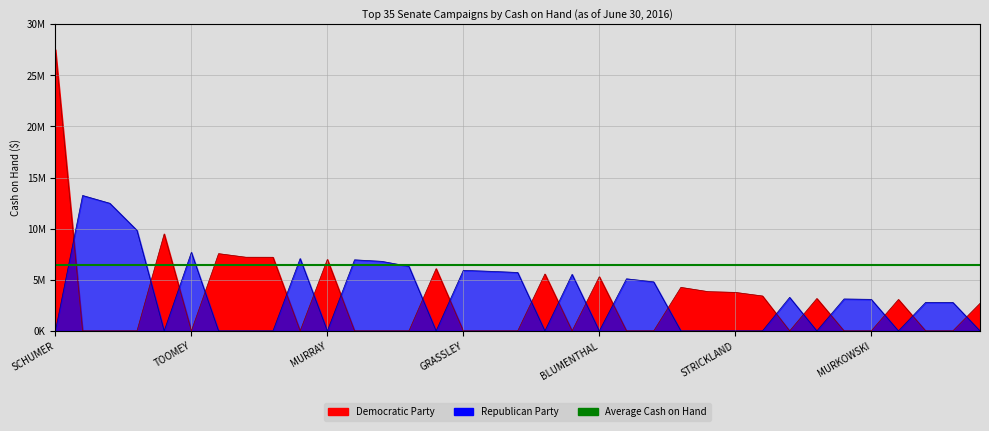

Reading right to left, what are all the values shown in this chart?

Democratic Party: 2694901	0	0	3074380	0	0	3167502	0	3415845	3767841	3840474	4258192	0	0	5302304	0	5563795	0	0	0	6090102	0	0	0	6995164	0	7203929	7208068	7557657	0	9484486	0	0	0	27517363
Republican Party: 0	2787438	2791069	0	3086964	3123984	0	3280558	0	0	0	0	4796955	5095461	0	5532374	0	5715511	5828141	5924732	0	6312817	6805640	6953253	0	7078301	0	0	0	7690491	0	9834483	12485754	13247692	0